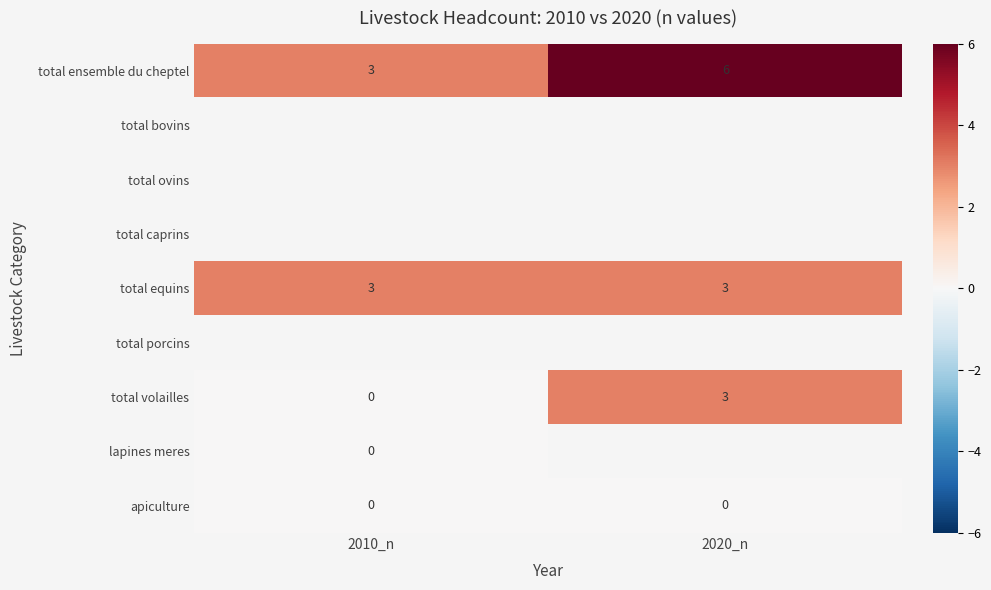

Count the number of data series in this chart.

9